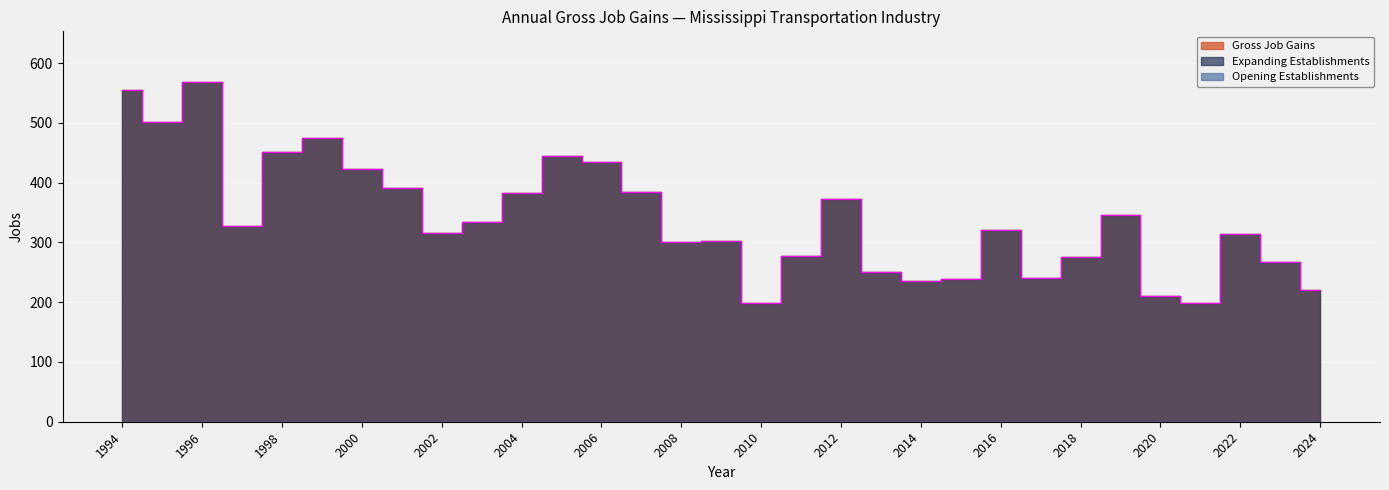

Which category has the lowest value across all series?

2010